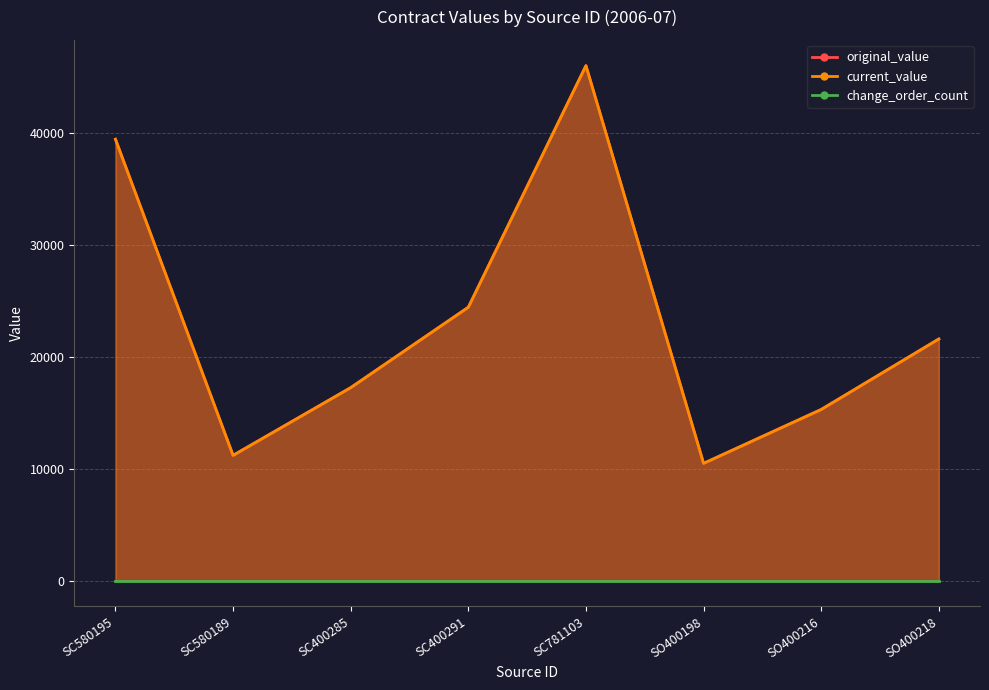

Which has a higher value, SO400216 or SC781103?

SC781103